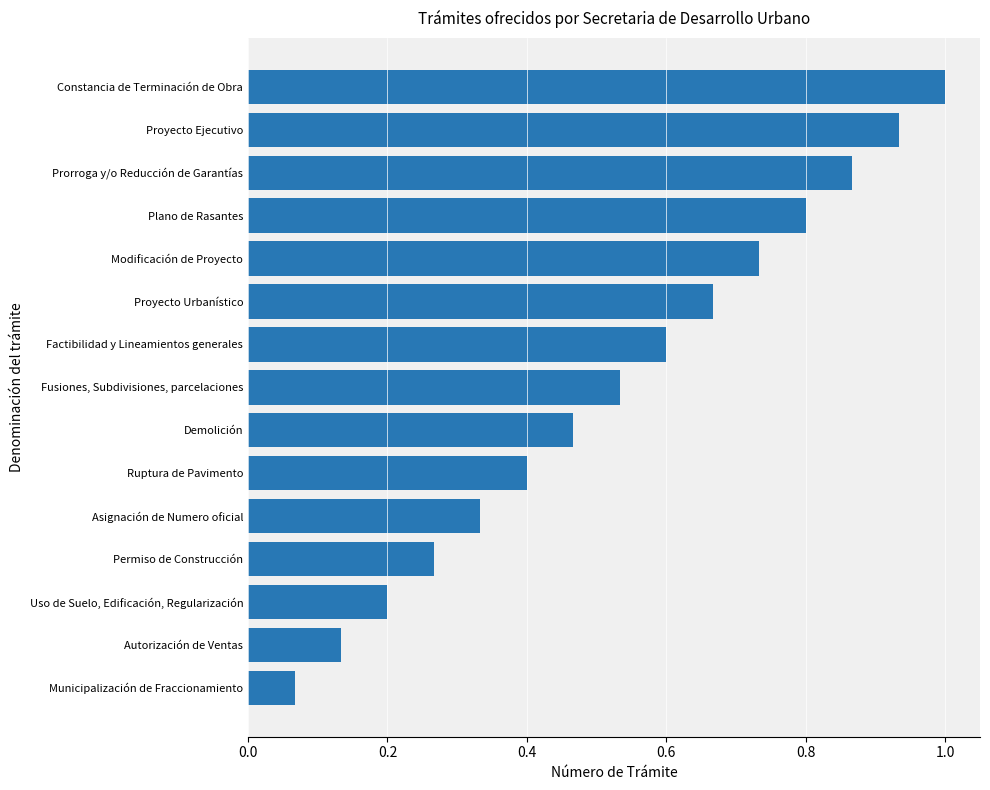

Where is the data nearest to the value 0?

Municipalización de Fraccionamiento